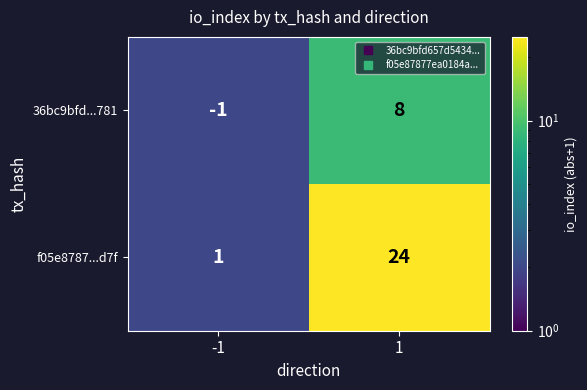

Which series has the widest spread of values?

f05e8787...d7f